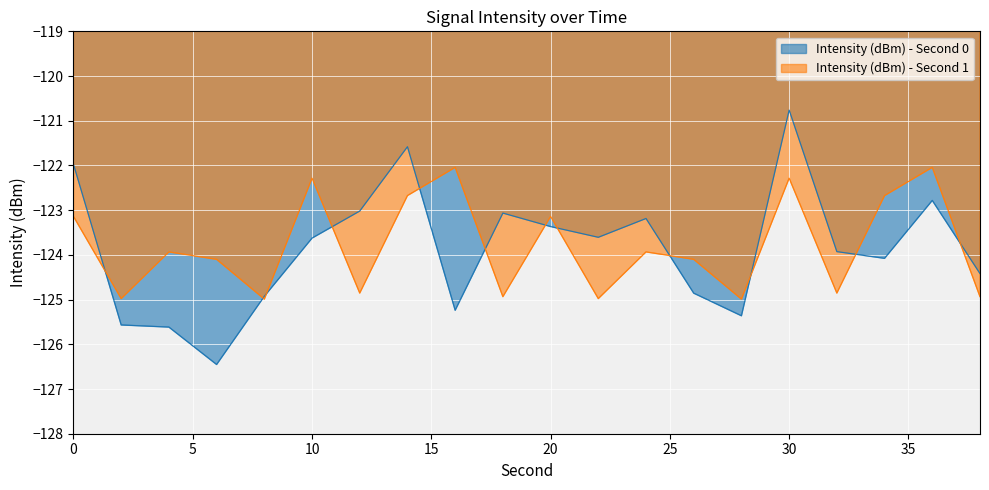

Reading left to right, transcribe all the data shown in this chart.

-122.0	-125.6	-125.6	-126.5	-124.9	-123.6	-123.0	-121.6	-125.2	-123.1	-123.4	-123.6	-123.2	-124.9	-125.4	-120.8	-123.9	-124.1	-122.8	-124.4